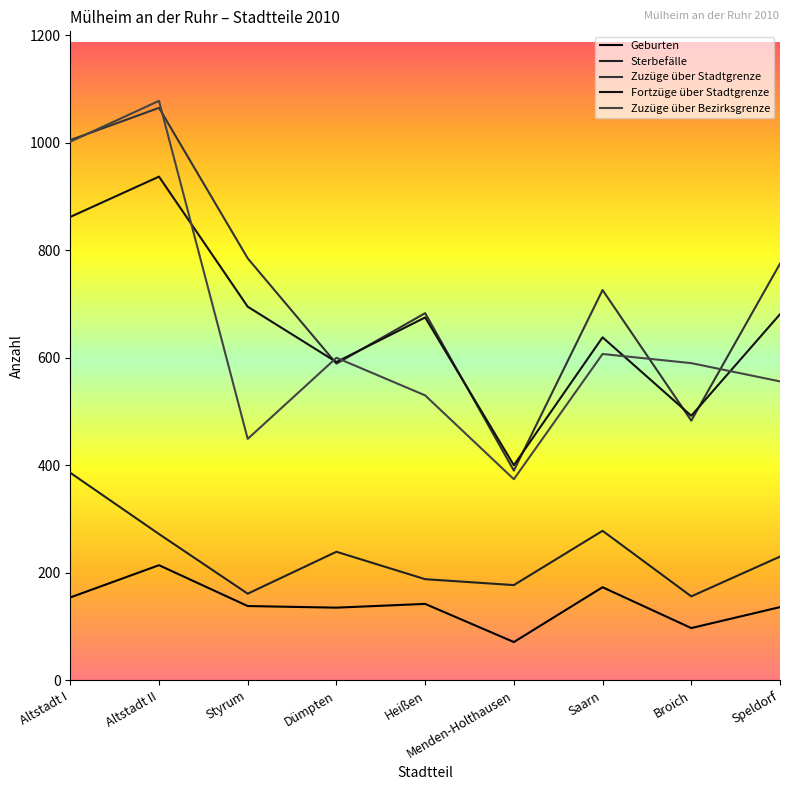

Which series has the widest spread of values?

Zuzüge über Bezirksgrenze